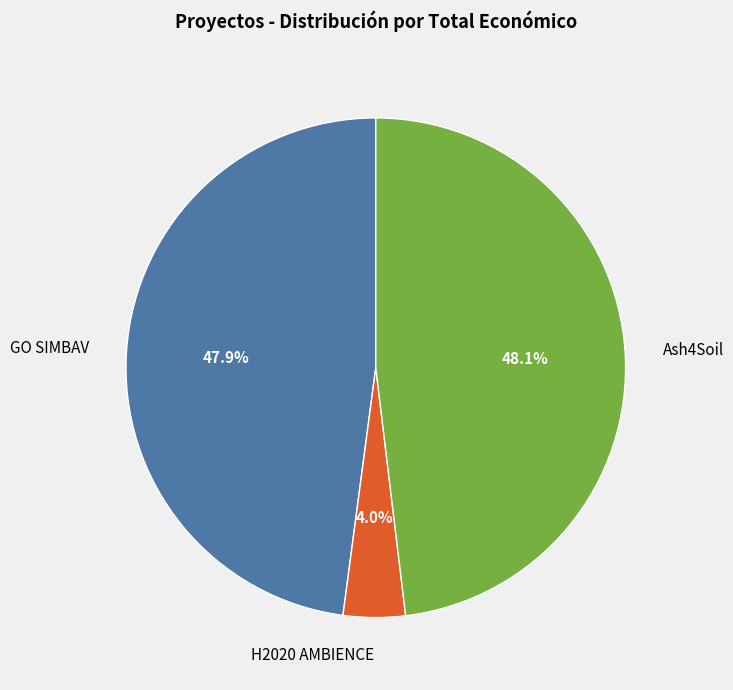

Between H2020 AMBIENCE and Ash4Soil, which is larger?

Ash4Soil